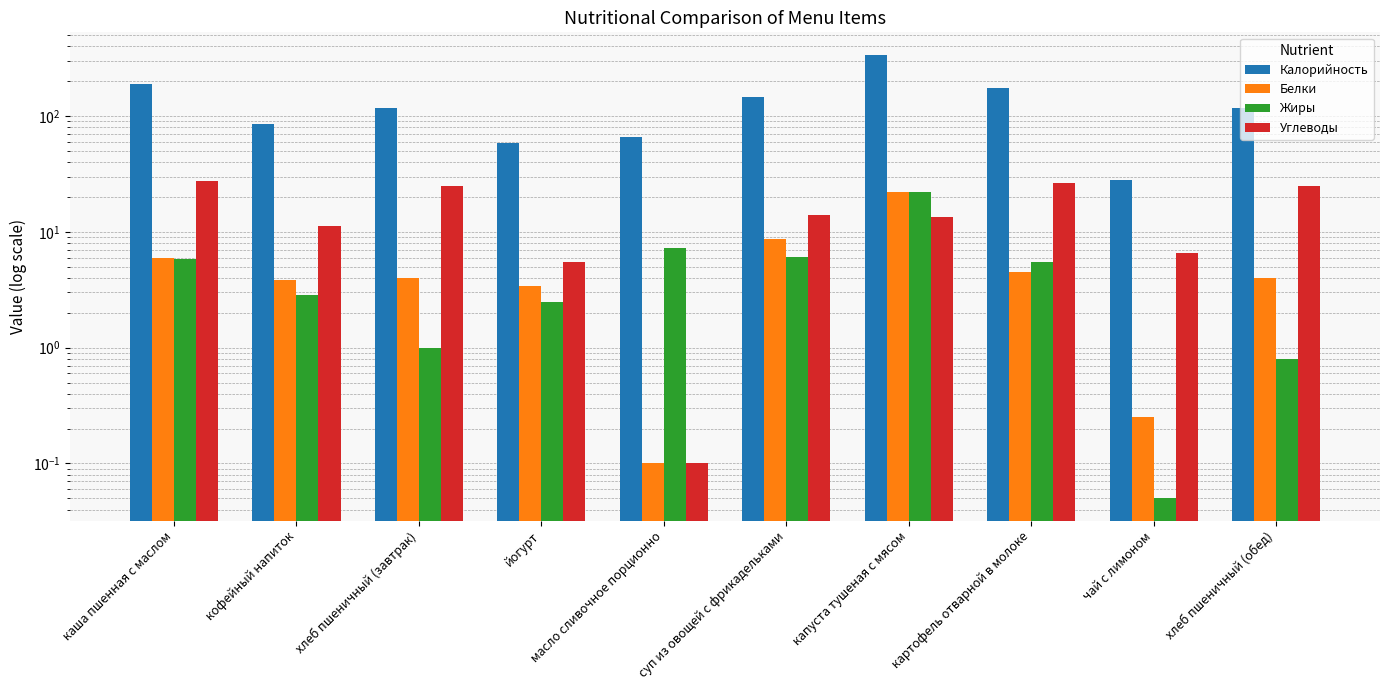

Is the value of Углеводы at каша пшенная с маслом greater than the value of Белки at масло сливочное порционно?

Yes